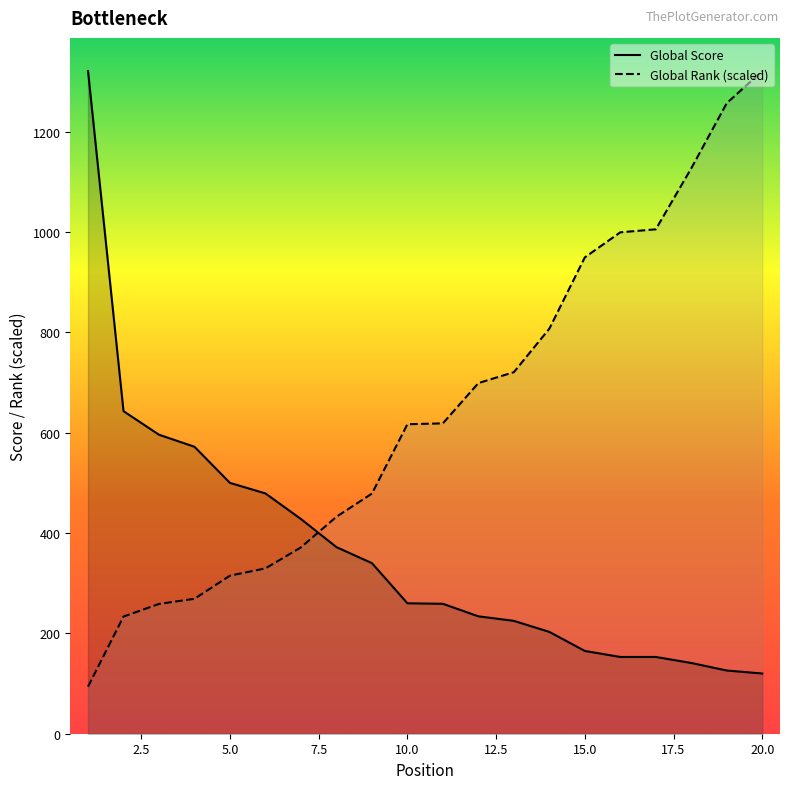

Count the number of data series in this chart.

2